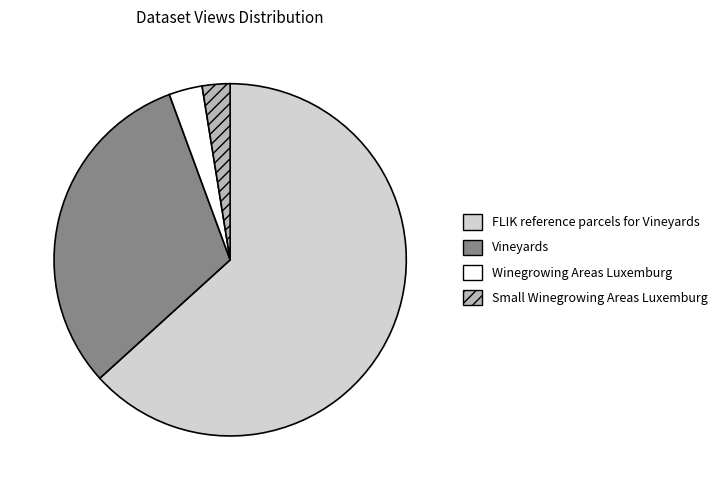

Does any single category account for the majority?

Yes